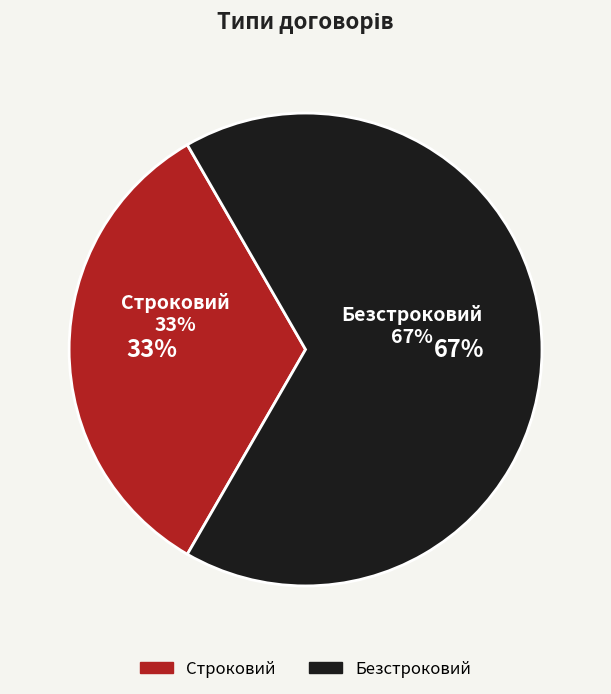

Approximately how many times larger is the value at Строковий compared to Безстроковий?

0.5